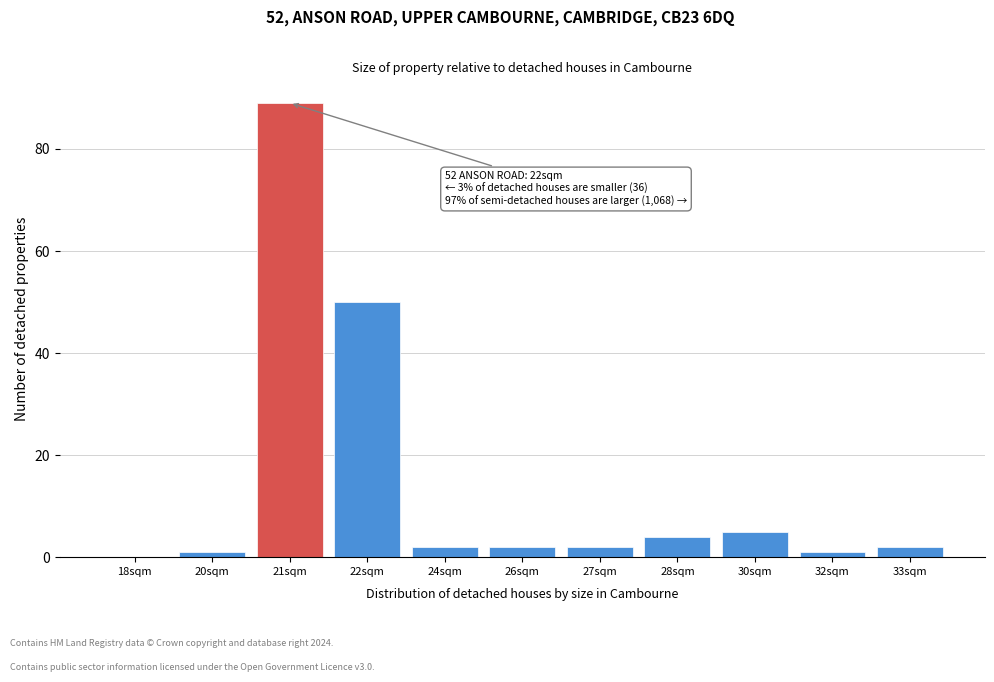

Reading left to right, list all the values displayed in this chart.

18sqm=0	20sqm=1	21sqm=89	22sqm=50	24sqm=2	26sqm=2	27sqm=2	28sqm=4	30sqm=5	32sqm=1	33sqm=2